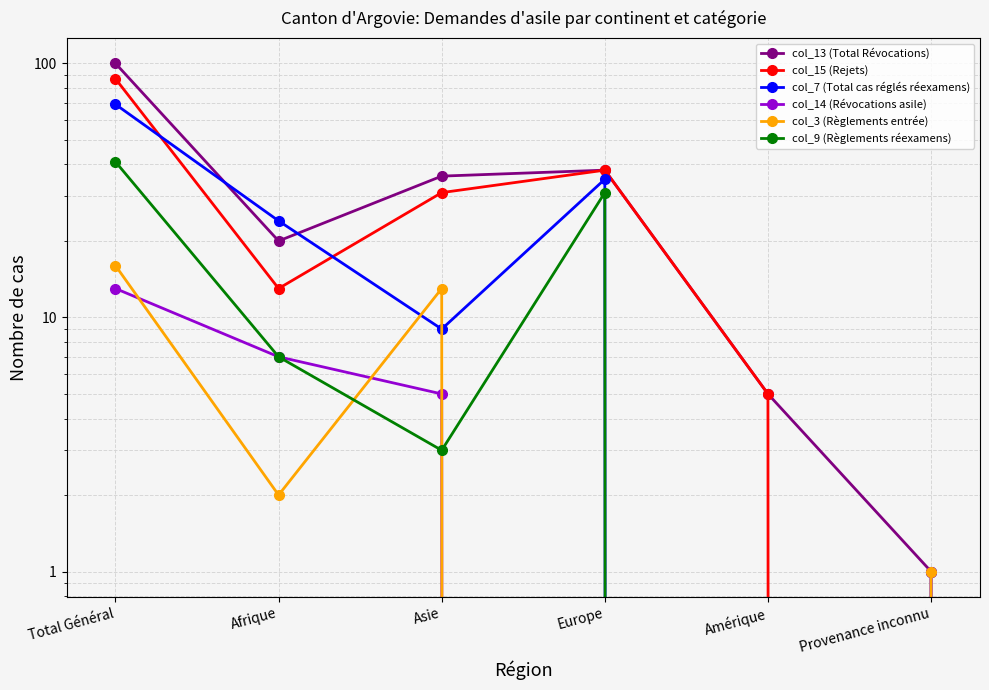

How many interior local valleys does the col_7 (Total cas réglés réexamens) series have?

2